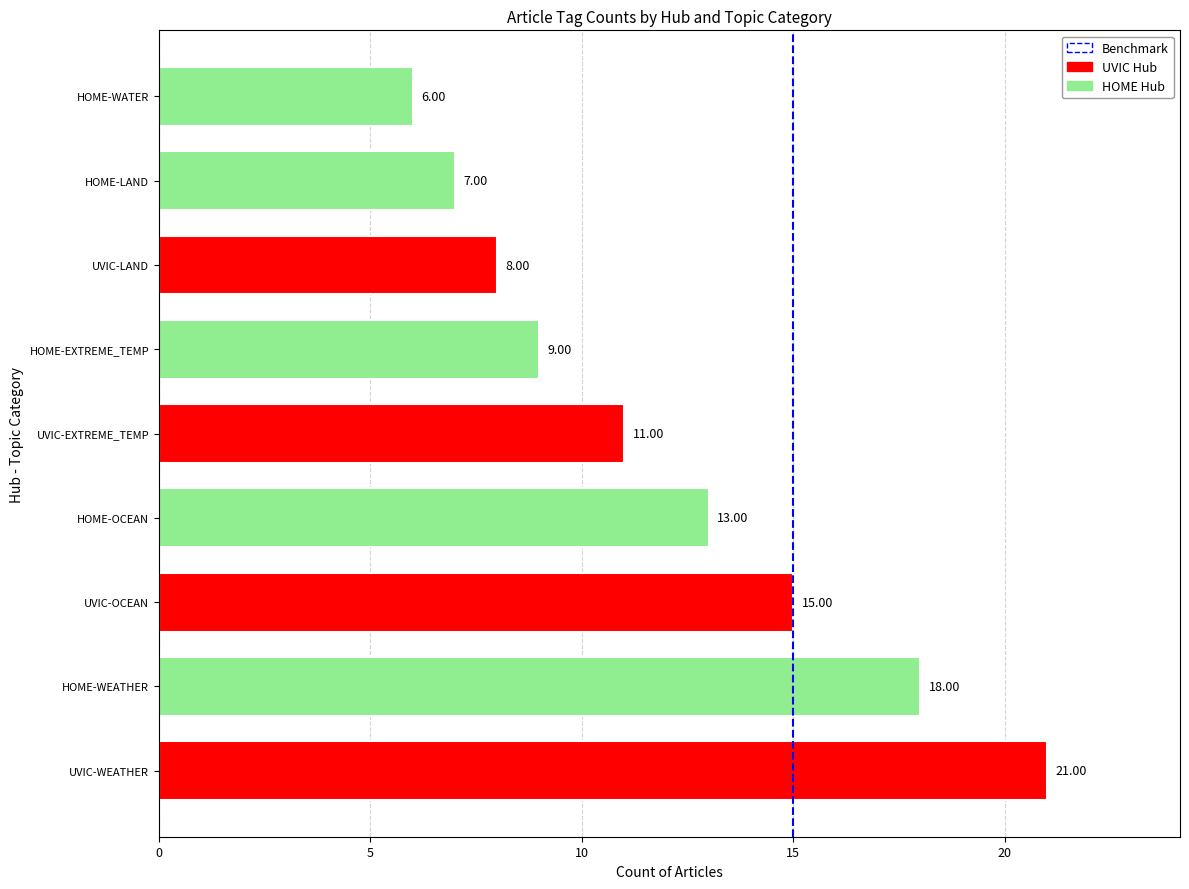

What is the sum of all values?

108